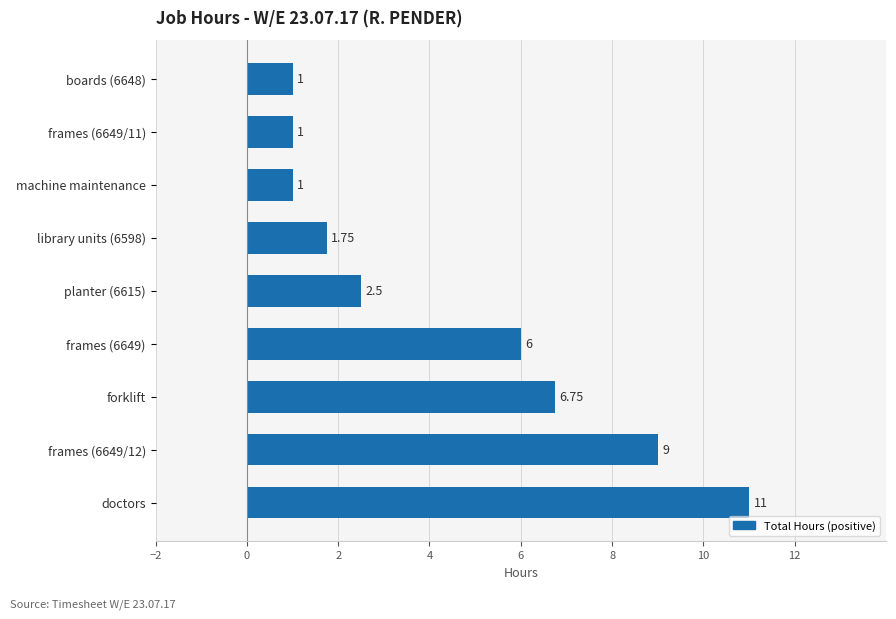

Which category has the highest value across all series?

doctors